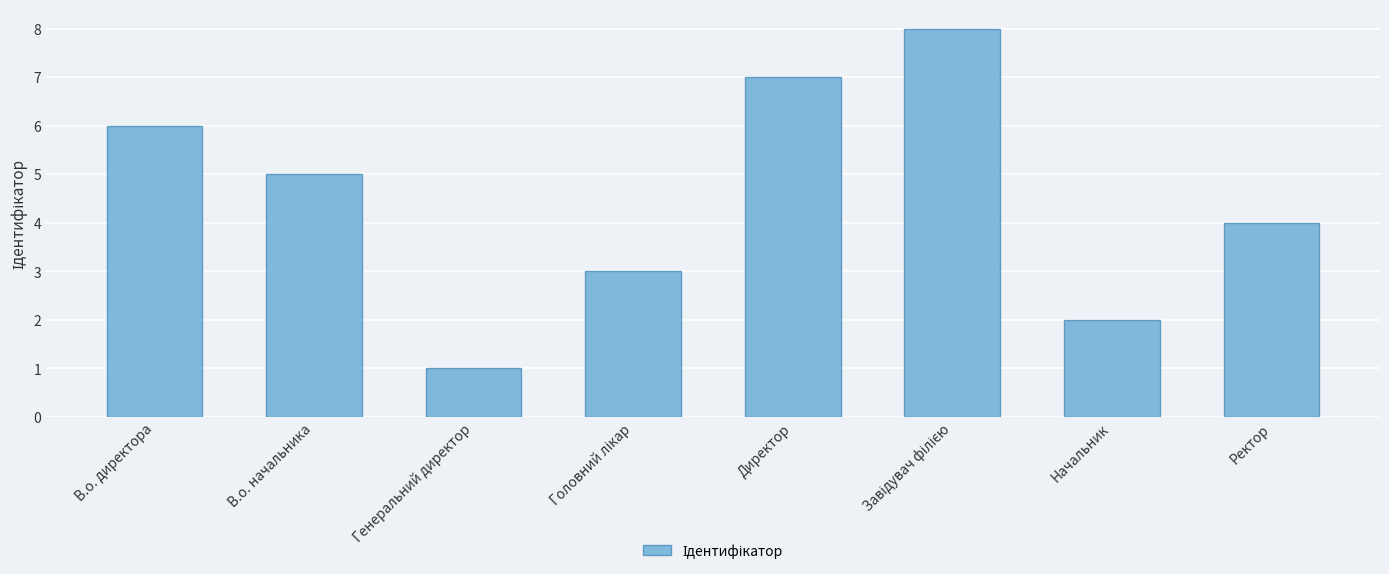

Does the chart contain stacked bars?

No